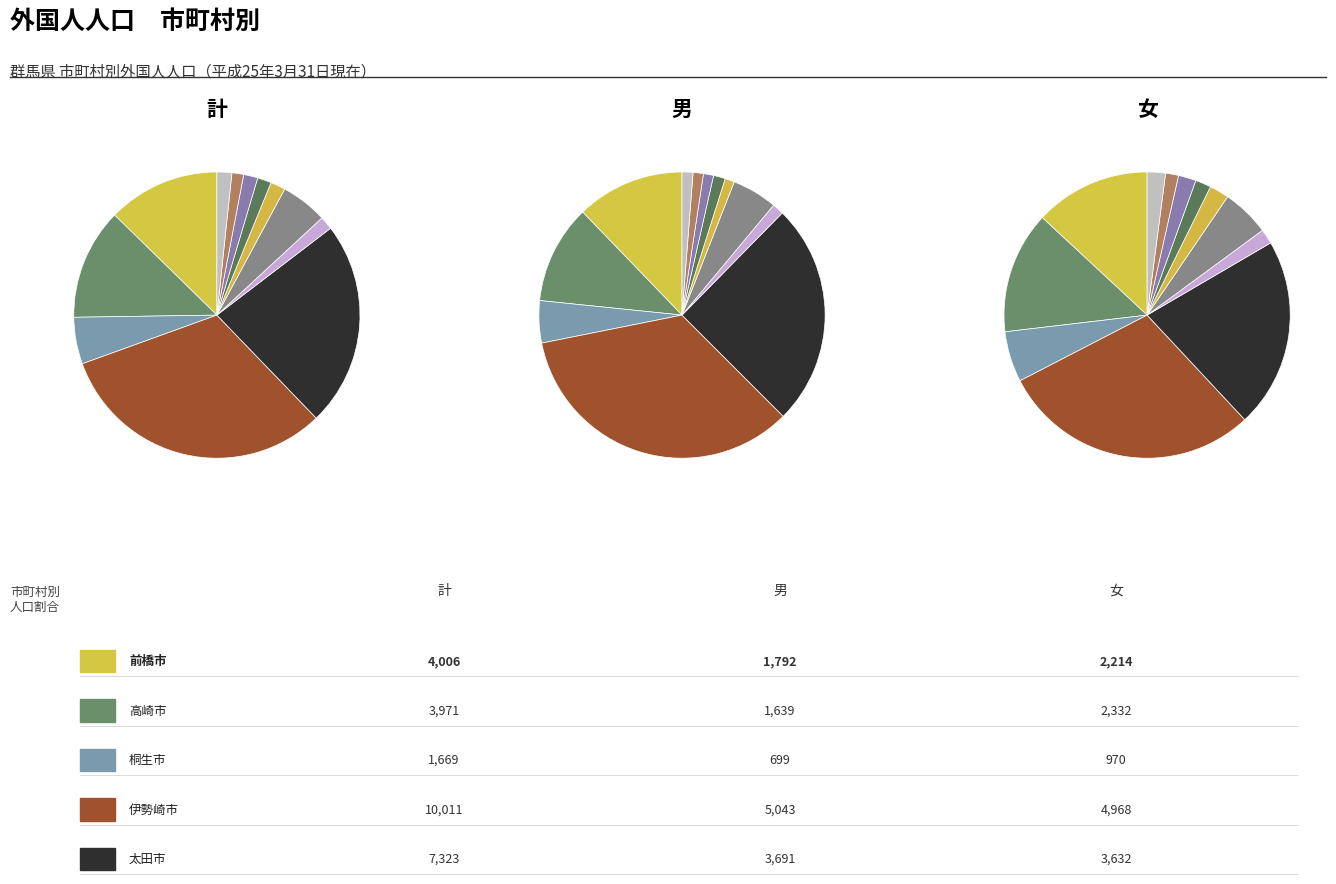

Which slice is the smallest?

安中市